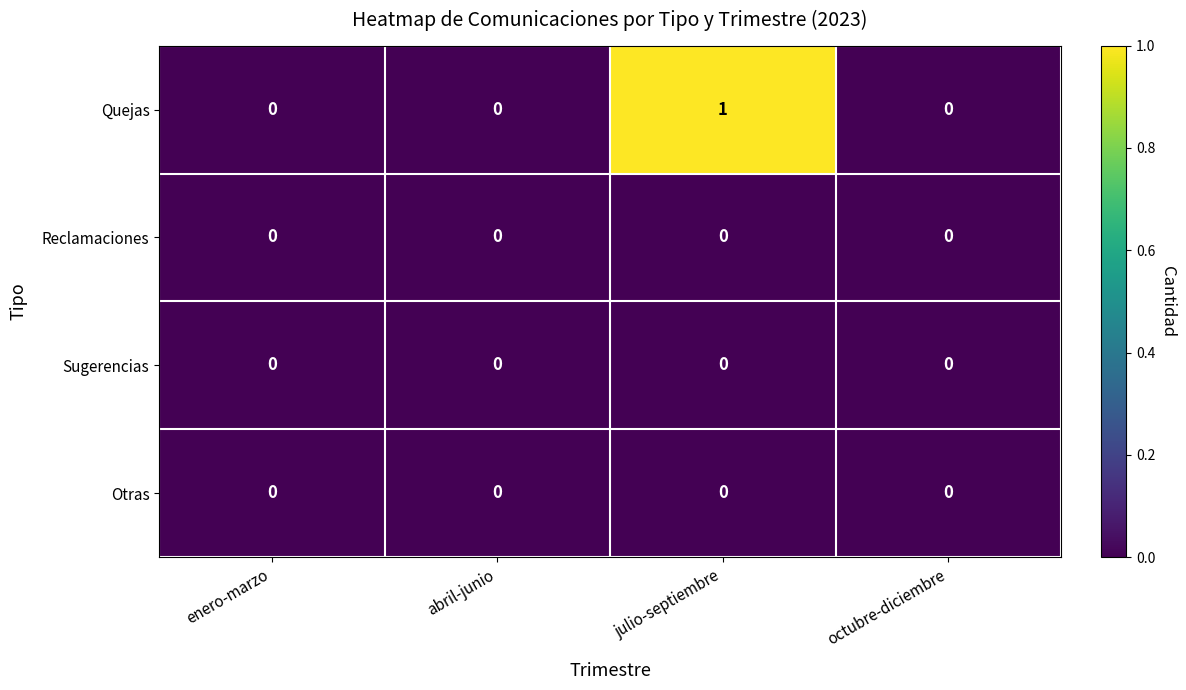

Which series has the largest total across all categories?

Quejas